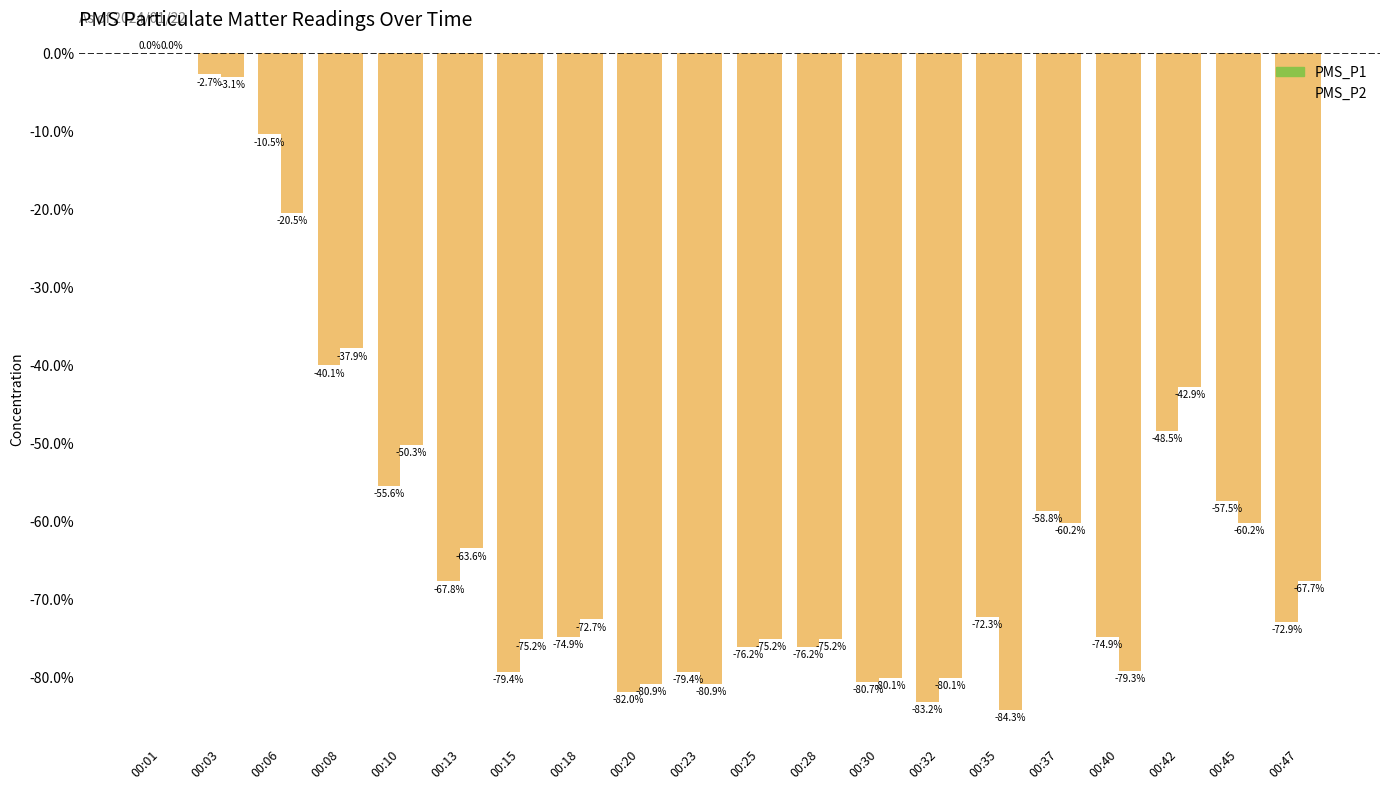

How many data points in PMS_P2 are above -67?

9